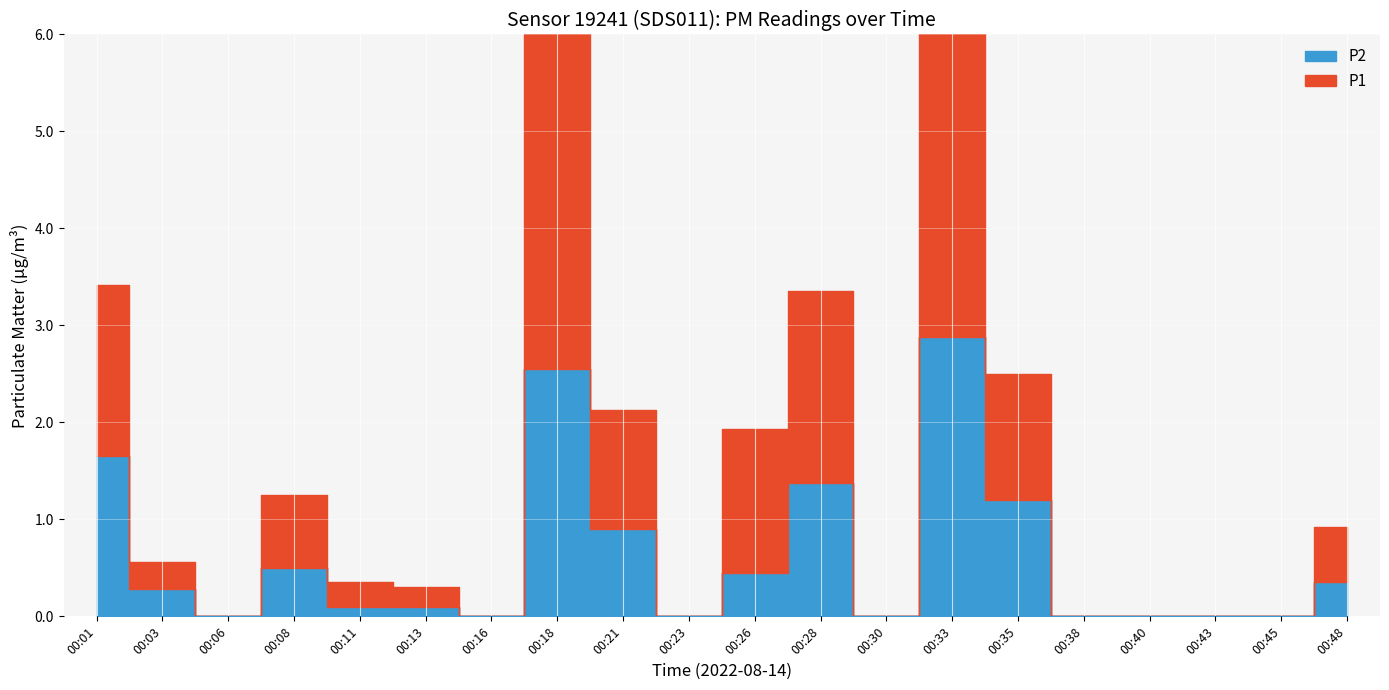

The P1 series shows 4.6 at 00:33. True or false?

True